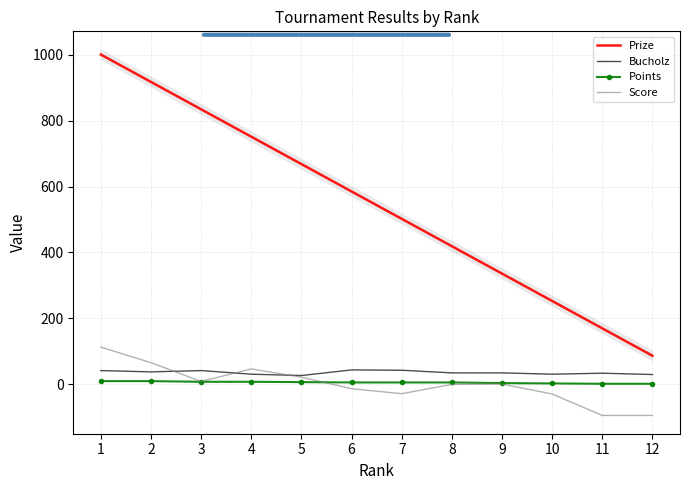

Which series has the widest spread of values?

Prize